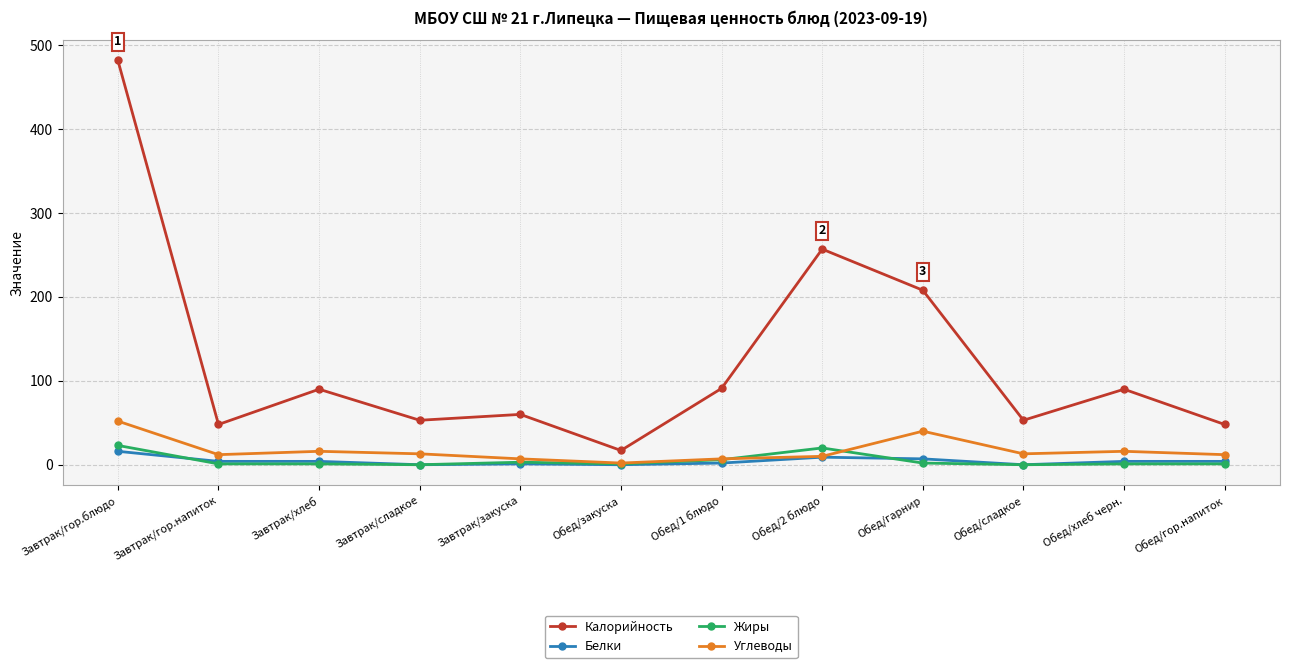

True or false: Жиры has more than 0 interior local peaks.

True